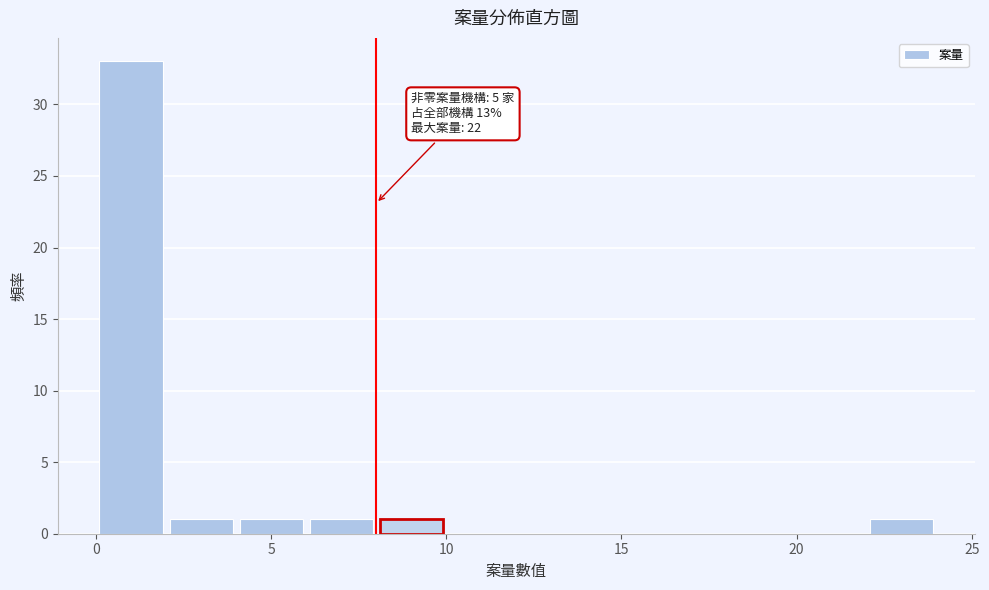

Over which range of the x-axis is the bar tallest?

0 to 2